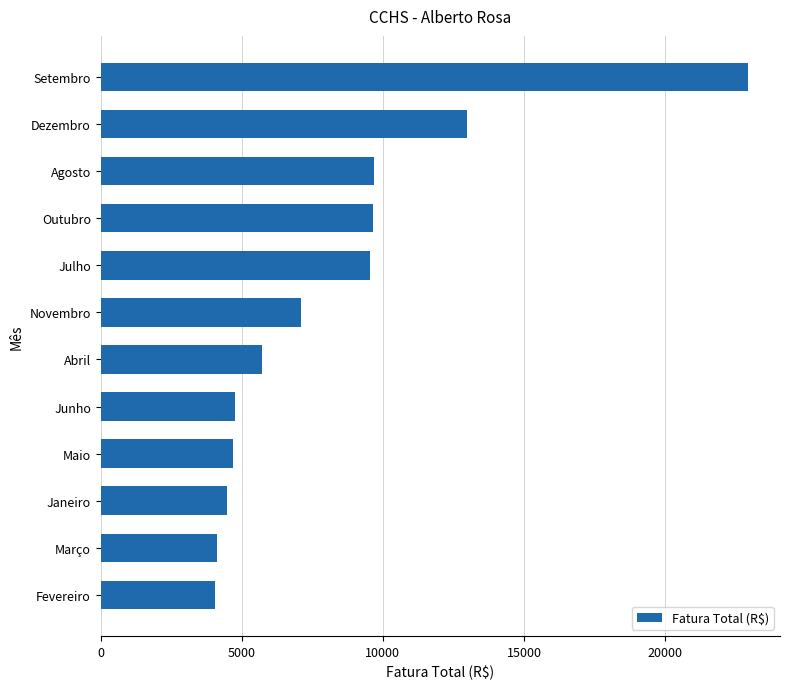

Does the chart contain stacked bars?

No